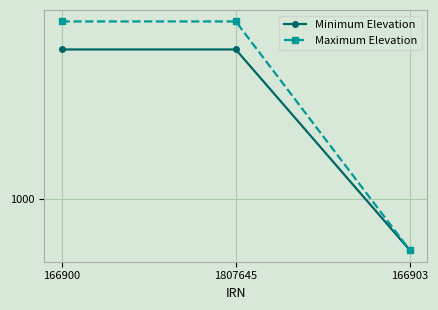

Is this an area chart (filled region under the line)?

No